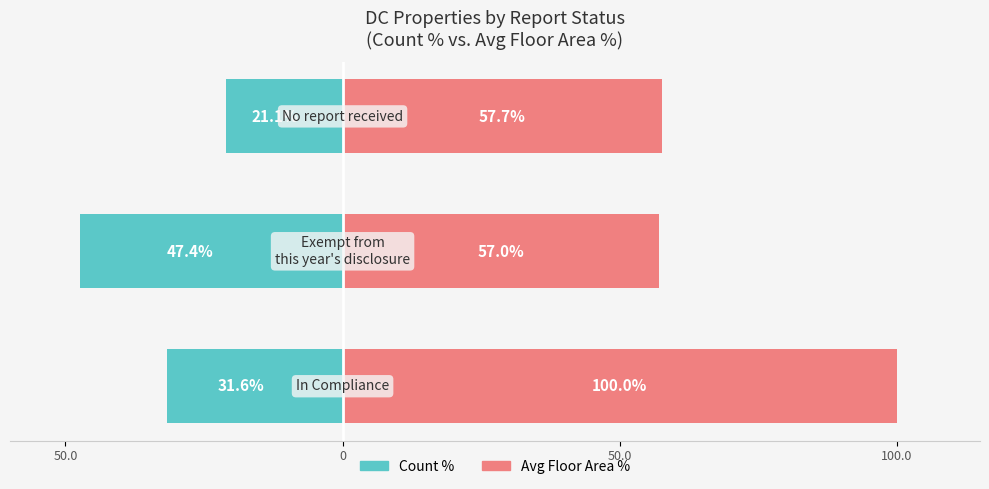

What is the maximum value shown in the chart?

100.0